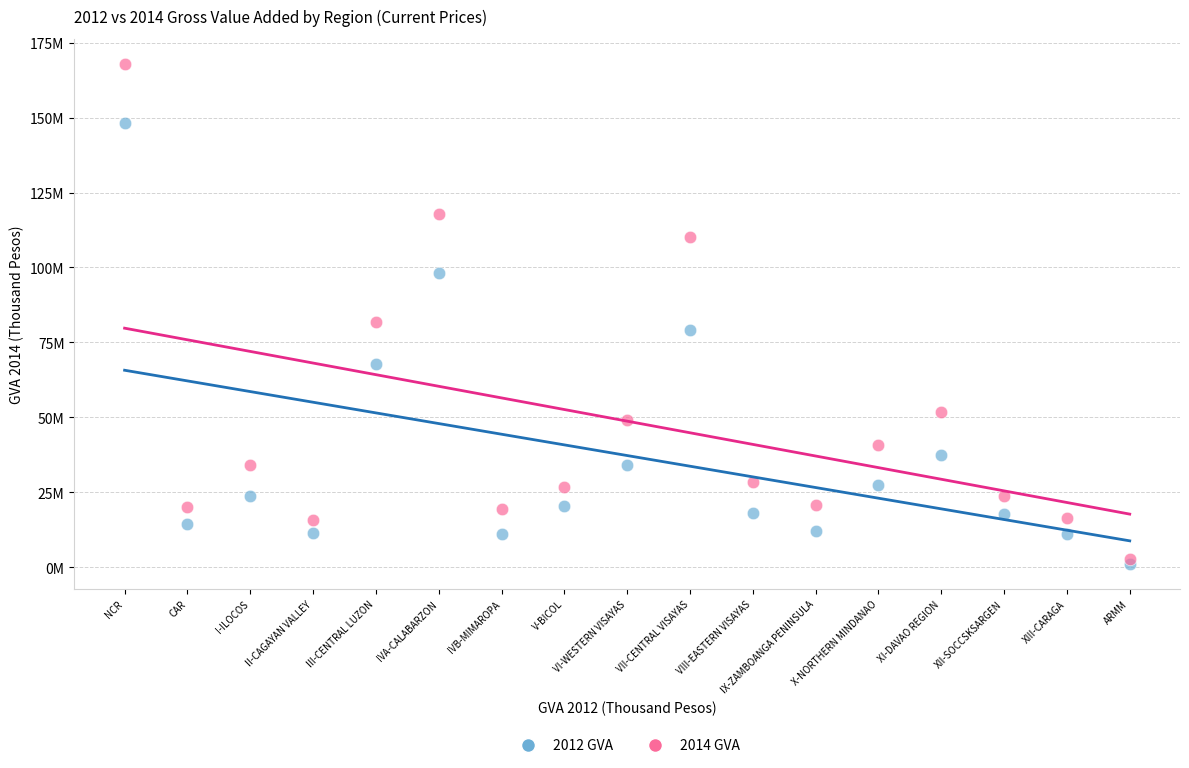

What are all the series names shown in the legend?

2012 GVA, 2014 GVA